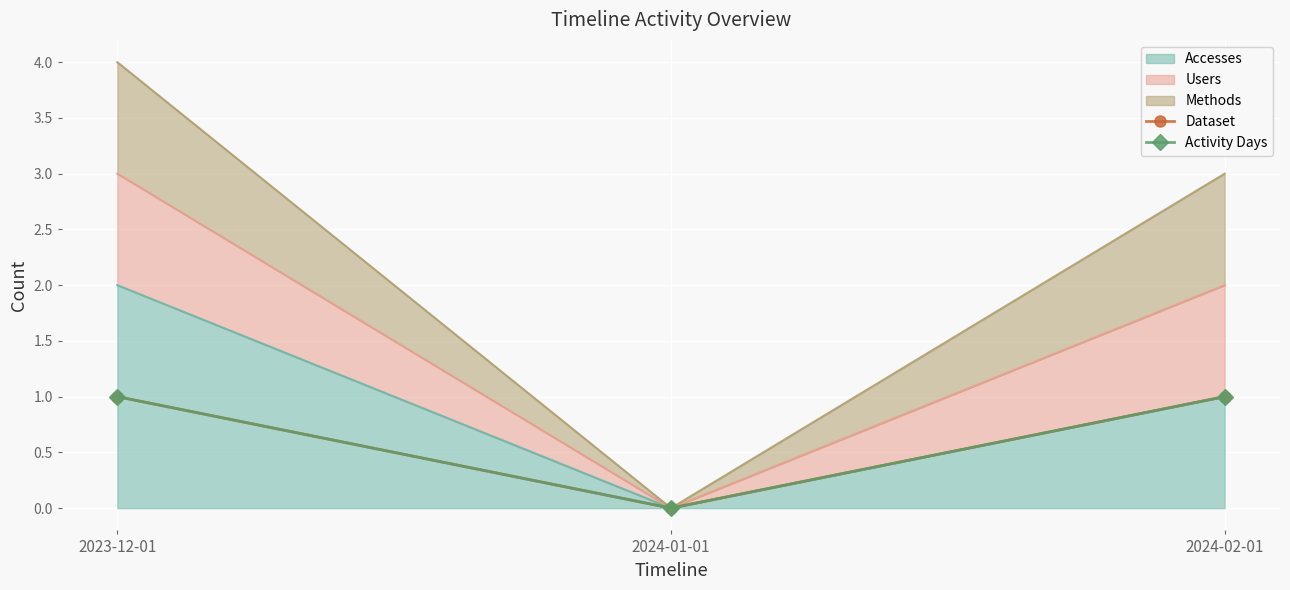

True or false: Activity Days has a value of 2 at 2023-12-01.

False